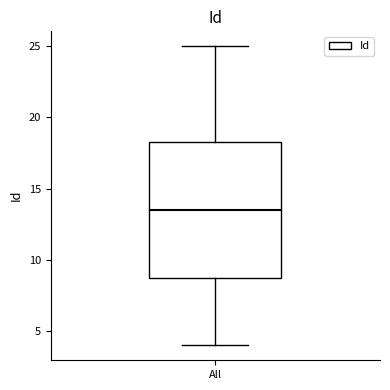

Where does the upper whisker of the box for All end on the y-axis? The values are not printed on the chart, so give them approximately, as read against the axis.

25.0